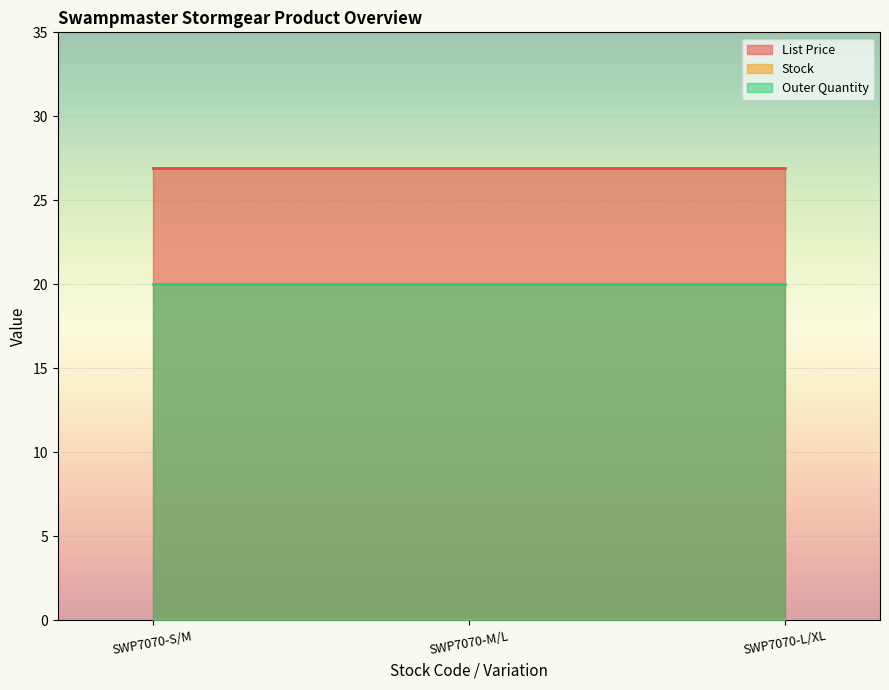

The value of List Price at SWP7070-M/L is 42.3. True or false?

False